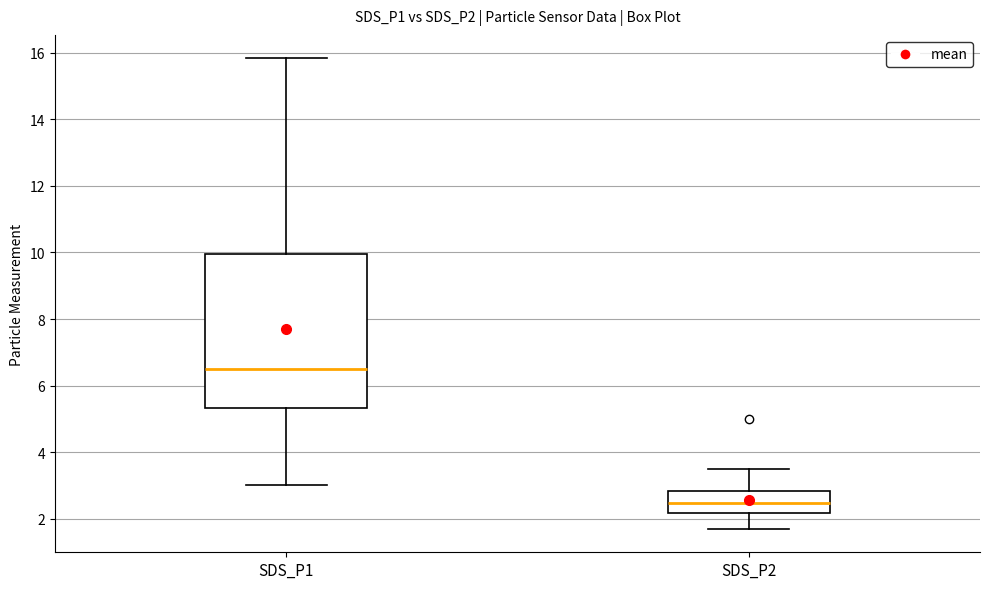

Comparing the boxes themselves (not the whiskers), which one is the tallest?

SDS_P1